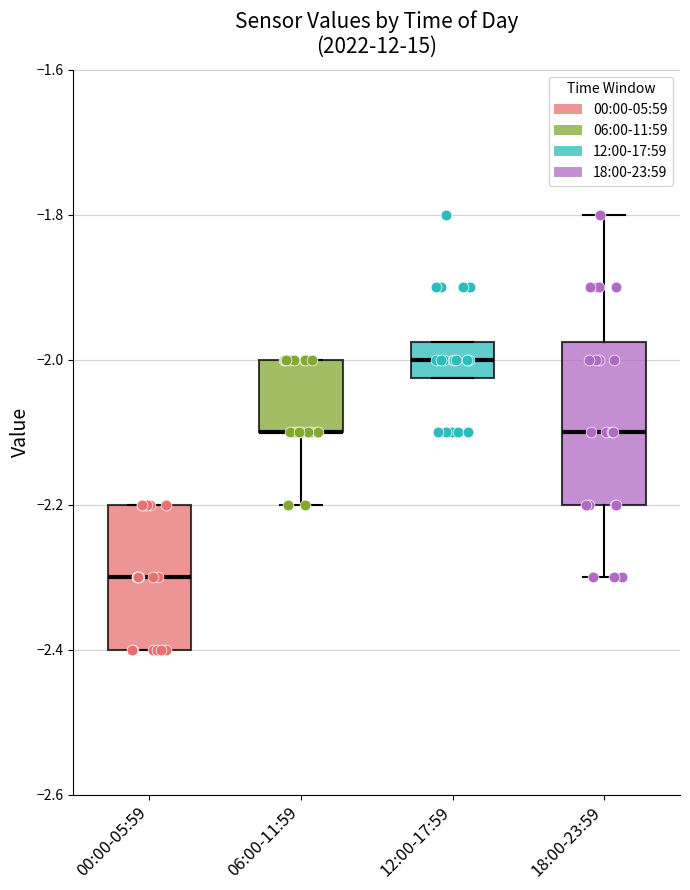

Where is the lower edge of the box for 18:00-23:59 on the y-axis? The values are not printed on the chart, so give them approximately, as read against the axis.

-2.20